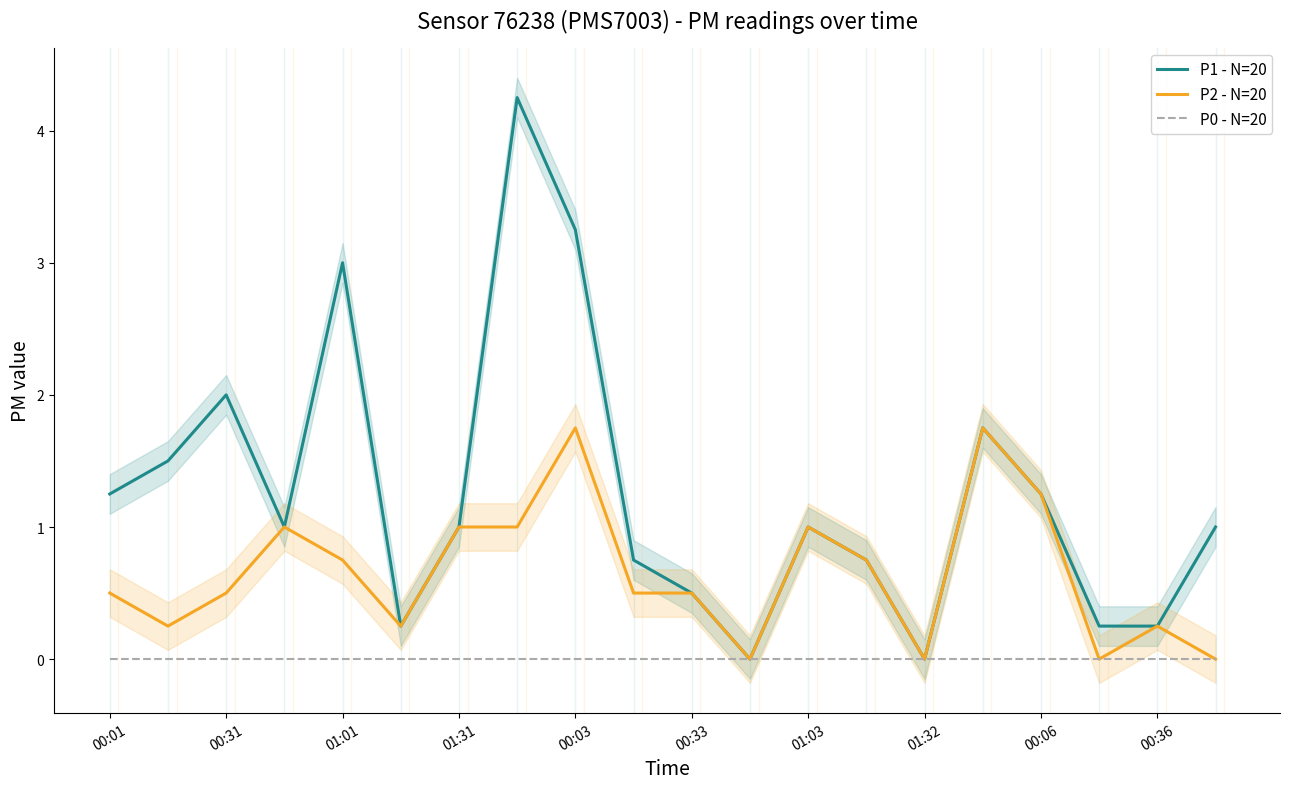

What is the value of the P2 - N=20 point at the 5th from the left?

0.8